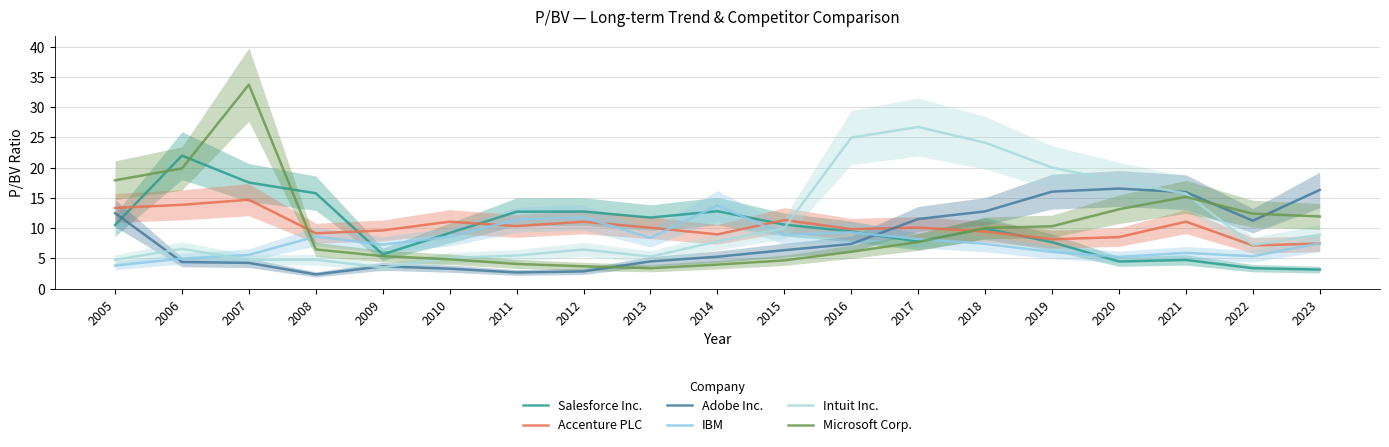

True or false: Accenture PLC has a value of 11.3 at 2015.

True